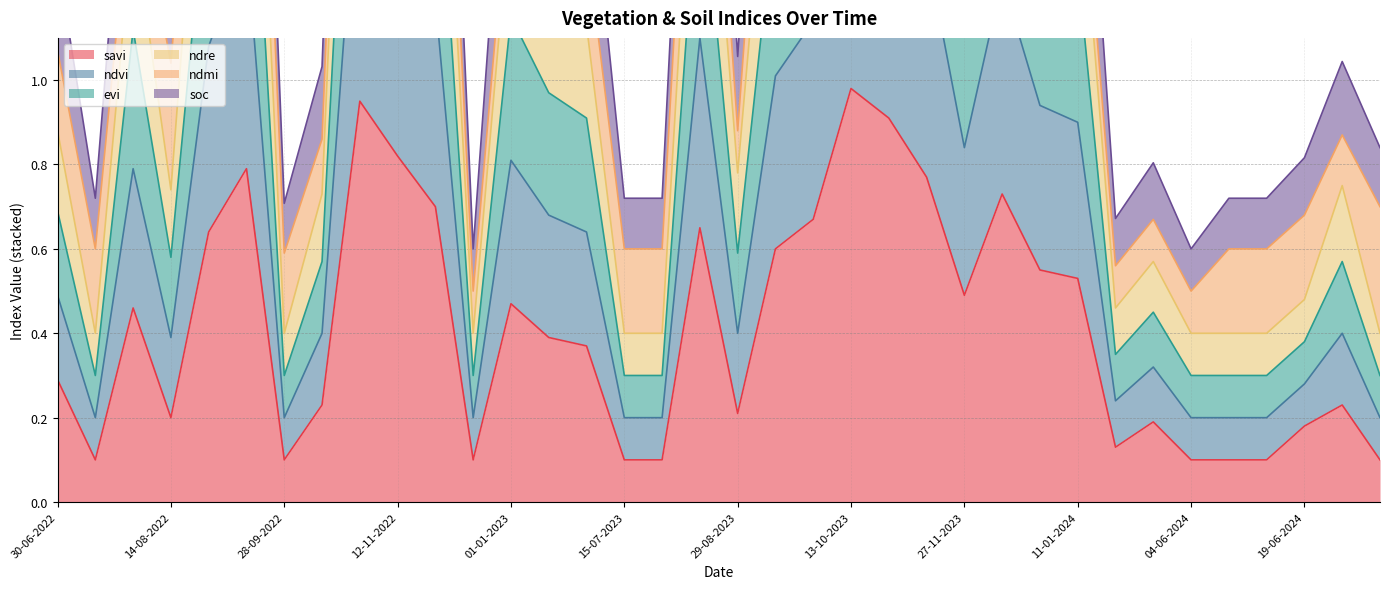

At which label does ndvi reach its minimum?

15-07-2022